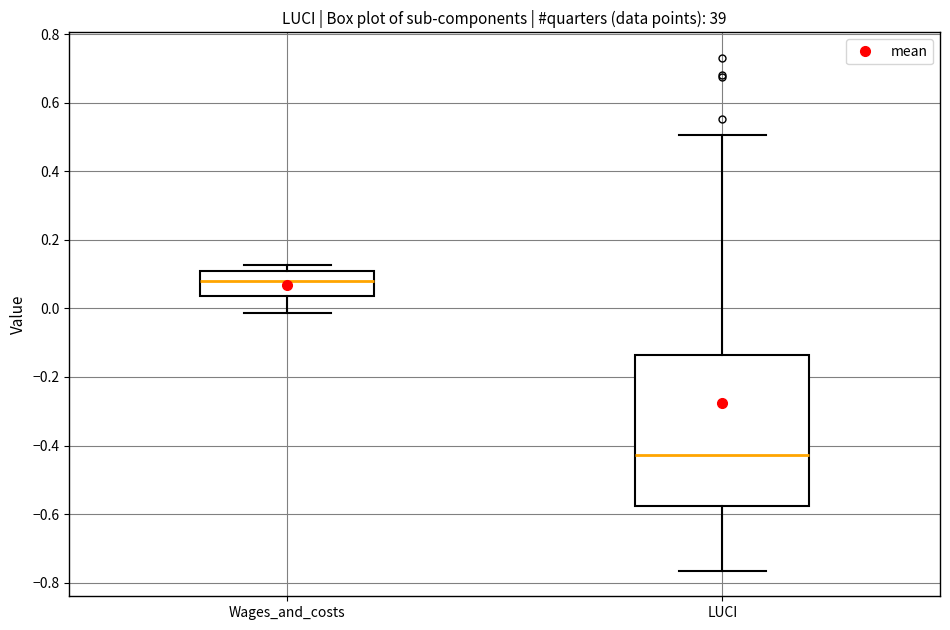

Which box has the lowest median line?

LUCI